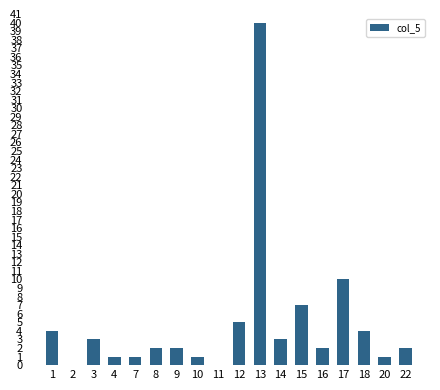

Is it true that the value at 12 is 8?

False